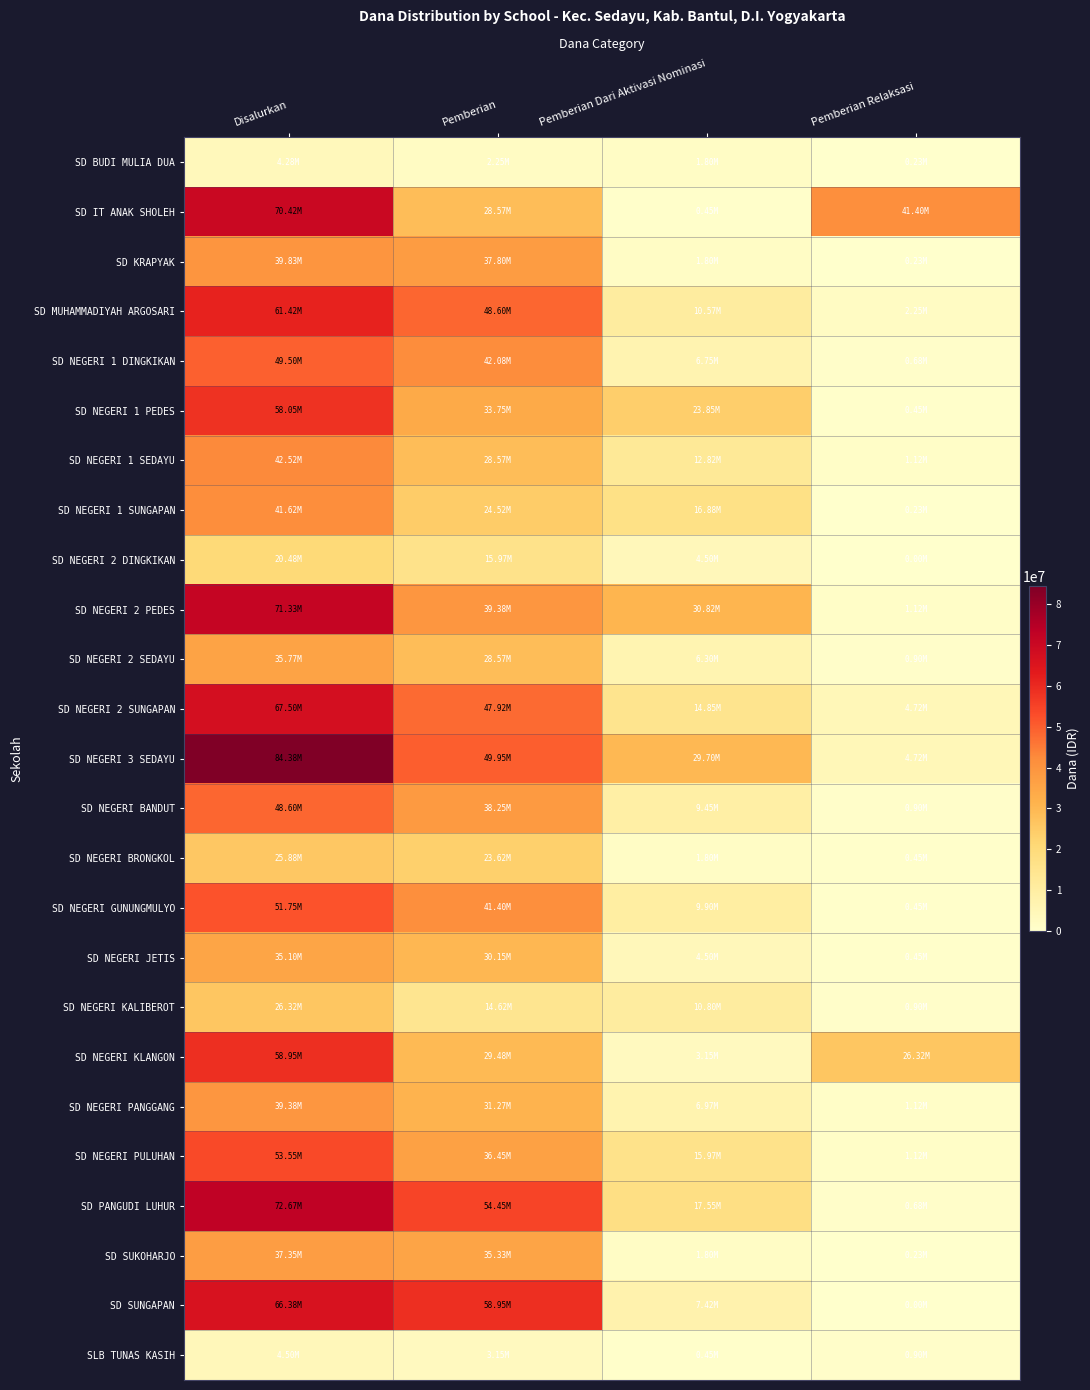

Between Disalurkan and Pemberian Relaksasi, which series saw the biggest shift?

SD NEGERI 3 SEDAYU